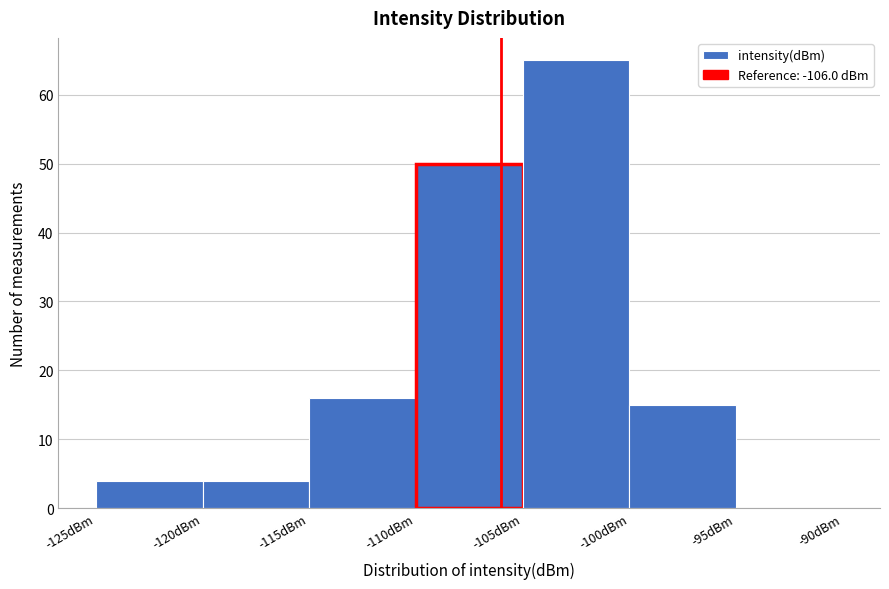

Which range on the x-axis has the tallest bar?

-105 to -100